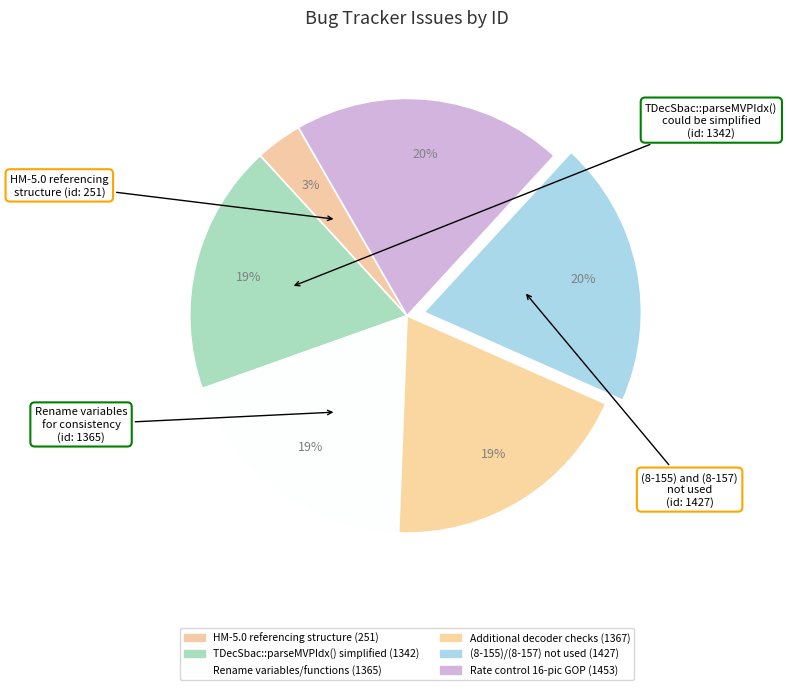

To the nearest percent, what is the difference between the largest and smallest slice percentages?

17%